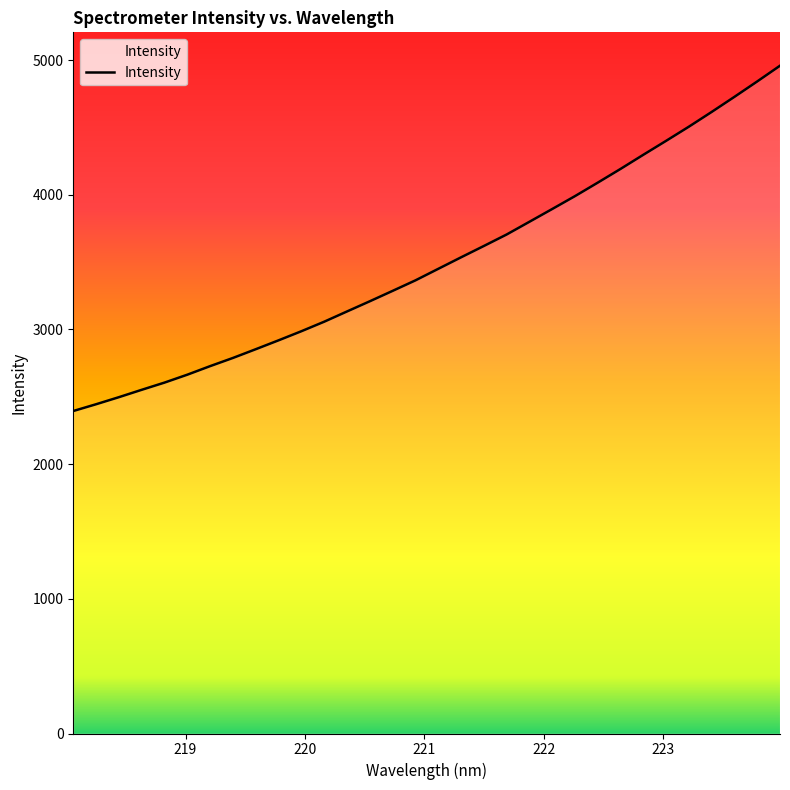

Does the chart display data point markers on the line(s)?

No